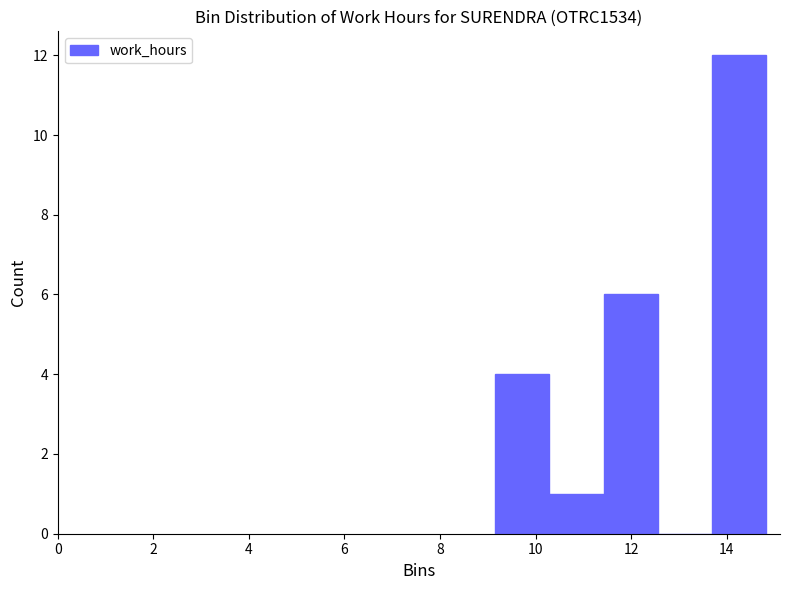

Reading left to right, list every bar in this chart as the range it spans on the x-axis followed by its height. Neither the bar edges nor the heights are printed on the chart, so give them approximately, as read against the axes.

9.2 to 10.2: 4
10.2 to 11.4: 1
11.4 to 12.6: 6
12.6 to 13.6: 0
13.6 to 14.8: 12